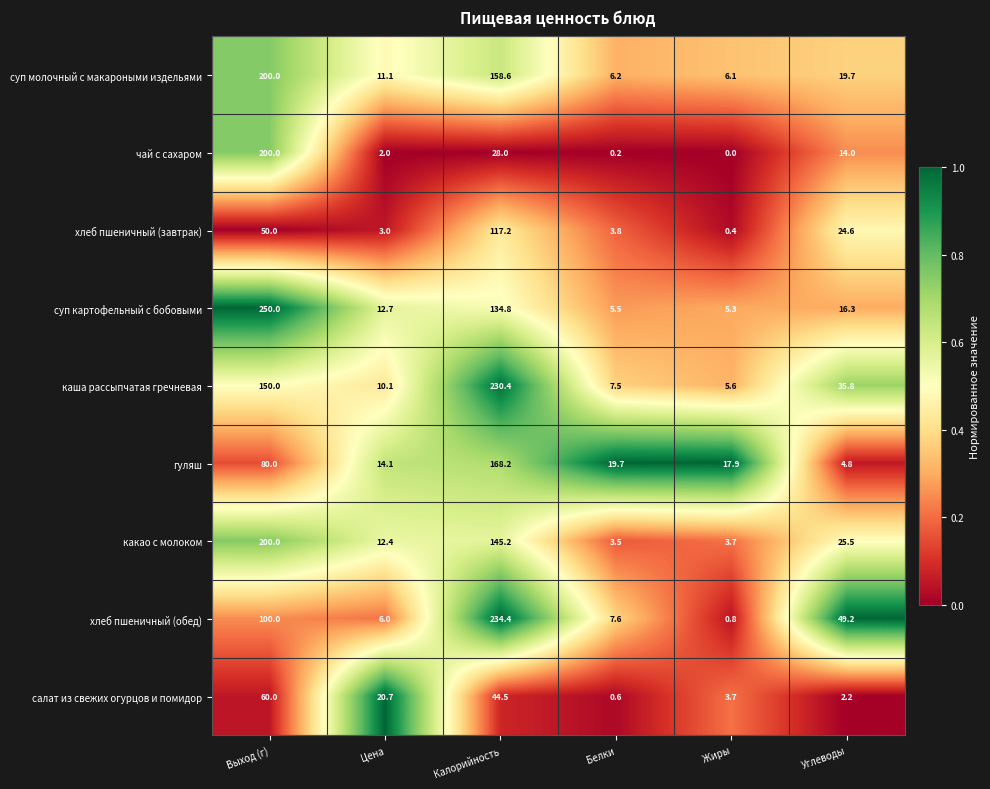

List the labels in order of каша рассыпчатая гречневая value, largest first.

Калорийность, Выход (г), Углеводы, Цена, Белки, Жиры